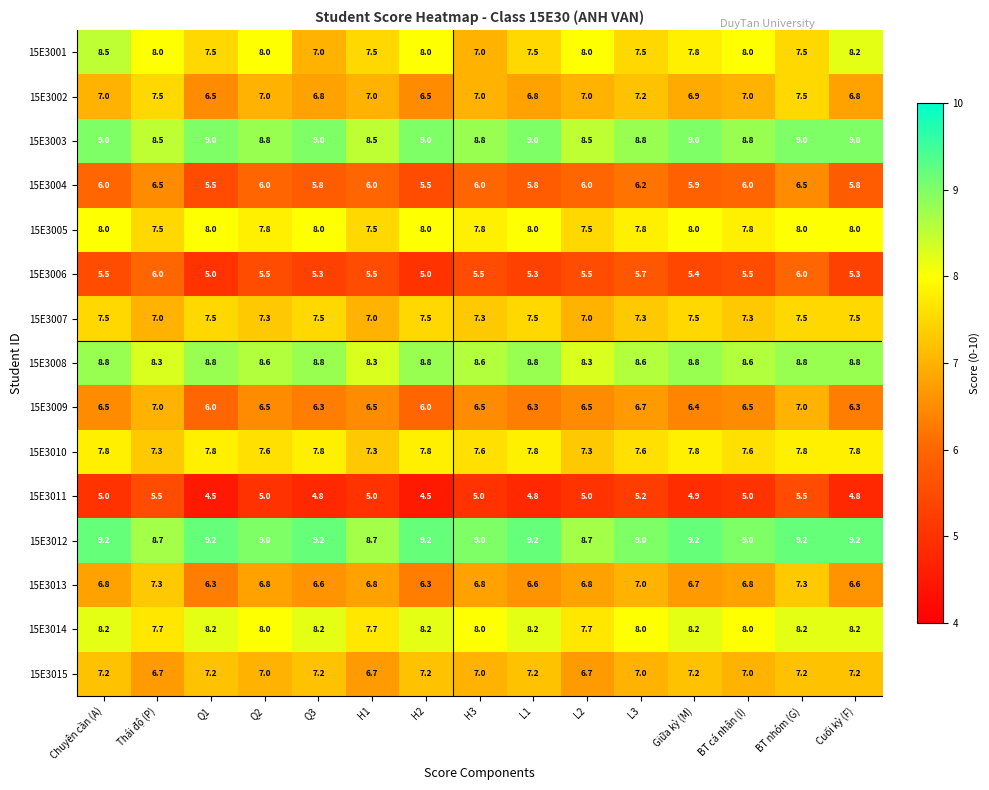

What is the greatest value displayed?

9.2